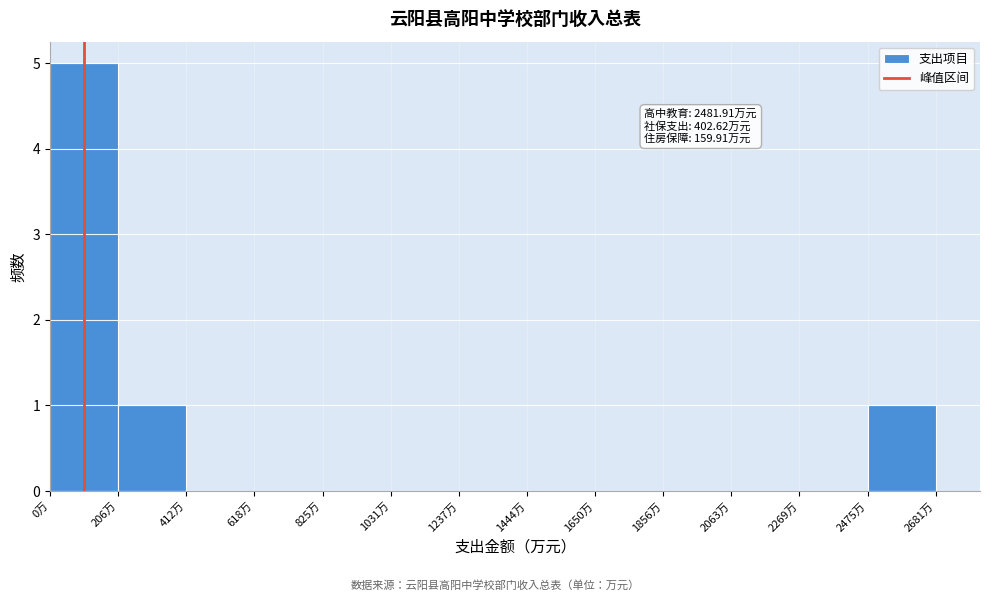

Over which range of the x-axis is the bar tallest?

0 to 200